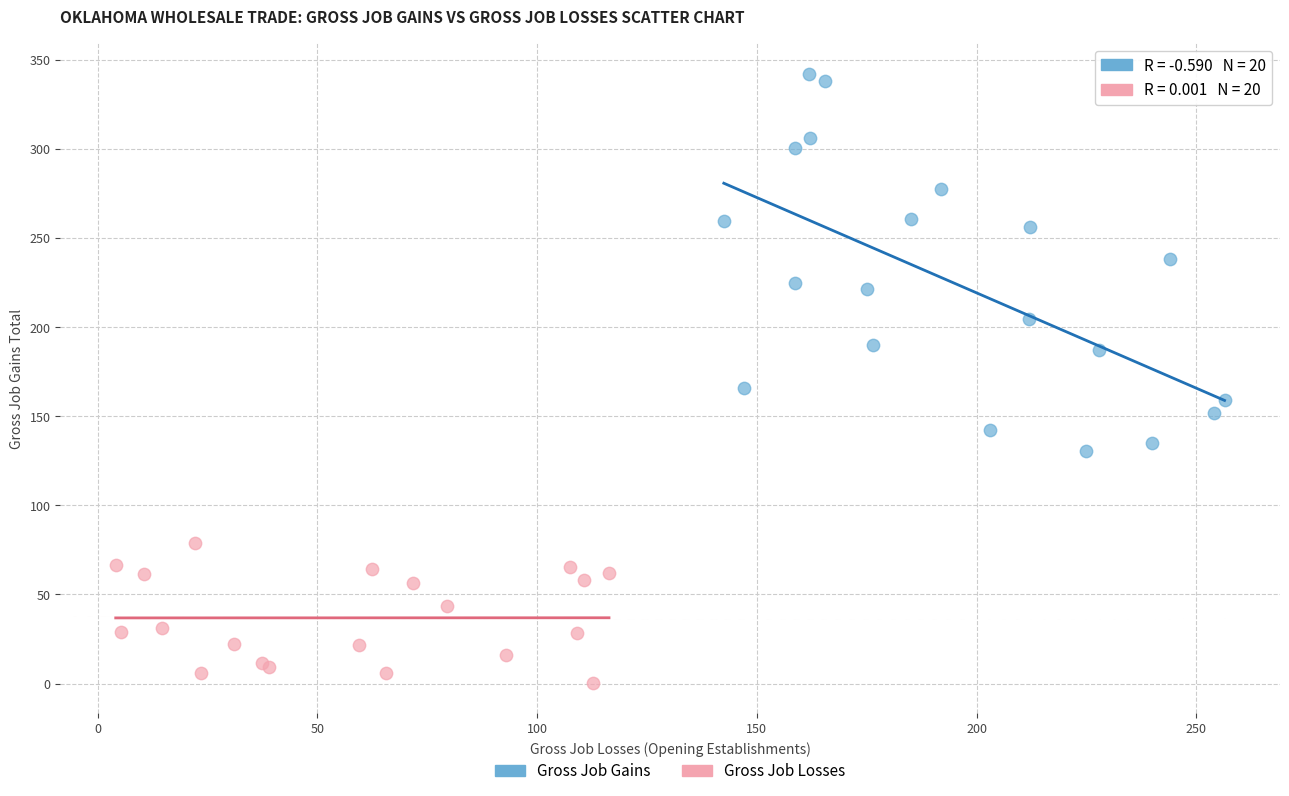

Which series reaches the minimum Y coordinate?

Gross Job Losses